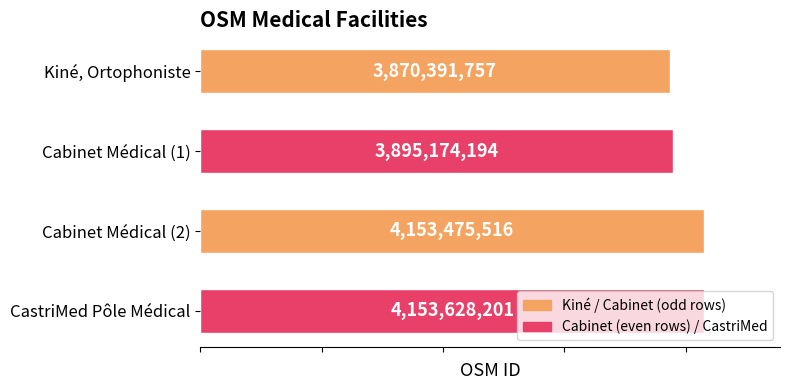

What is the minimum value shown in the chart?

3870391757